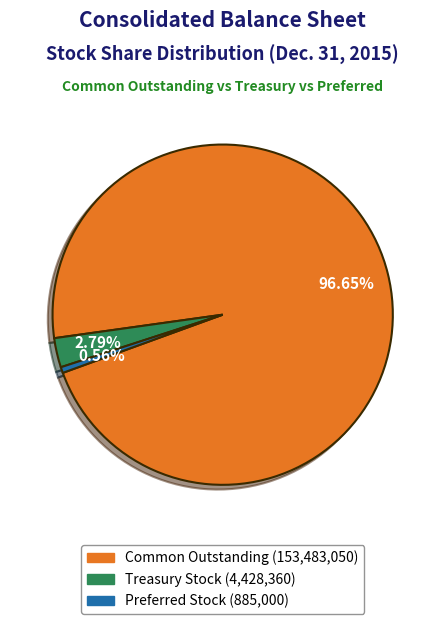

Is there a majority slice in this chart?

Yes